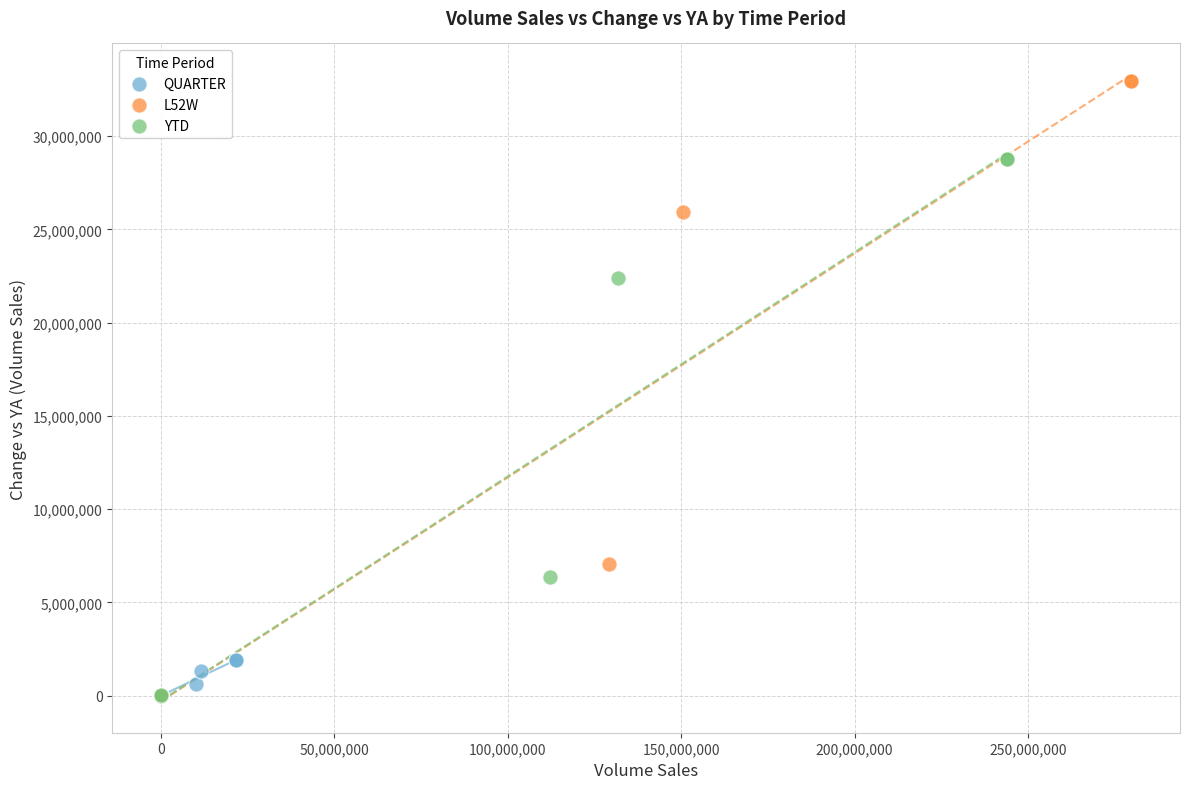

What are all the series names shown in the legend?

QUARTER, L52W, YTD